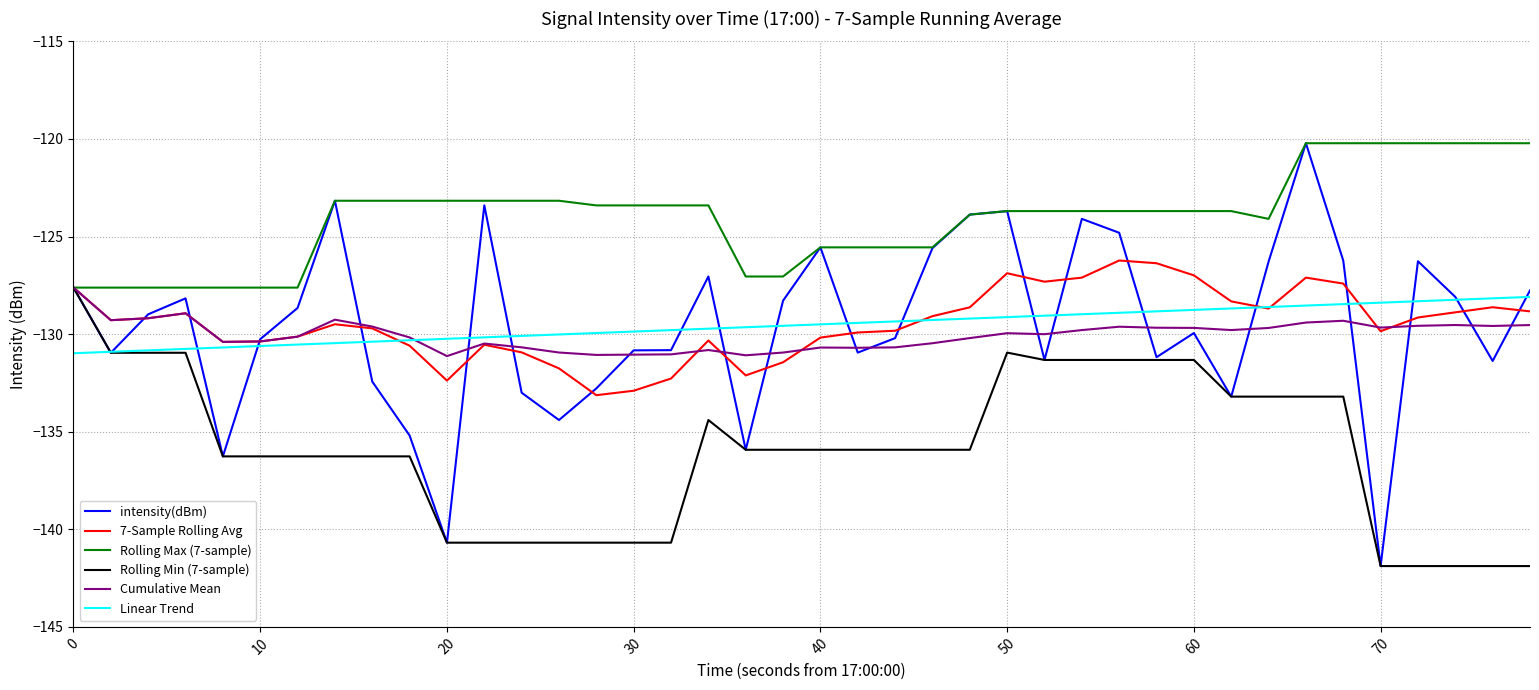

How many lines are shown in the chart?

6